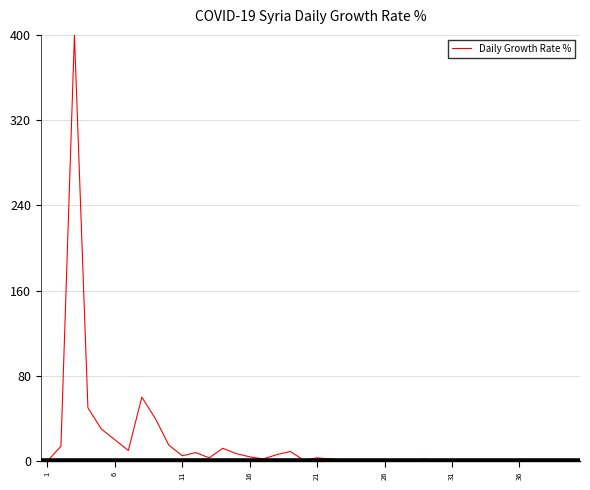

What is the difference between the maximum and minimum values?

400